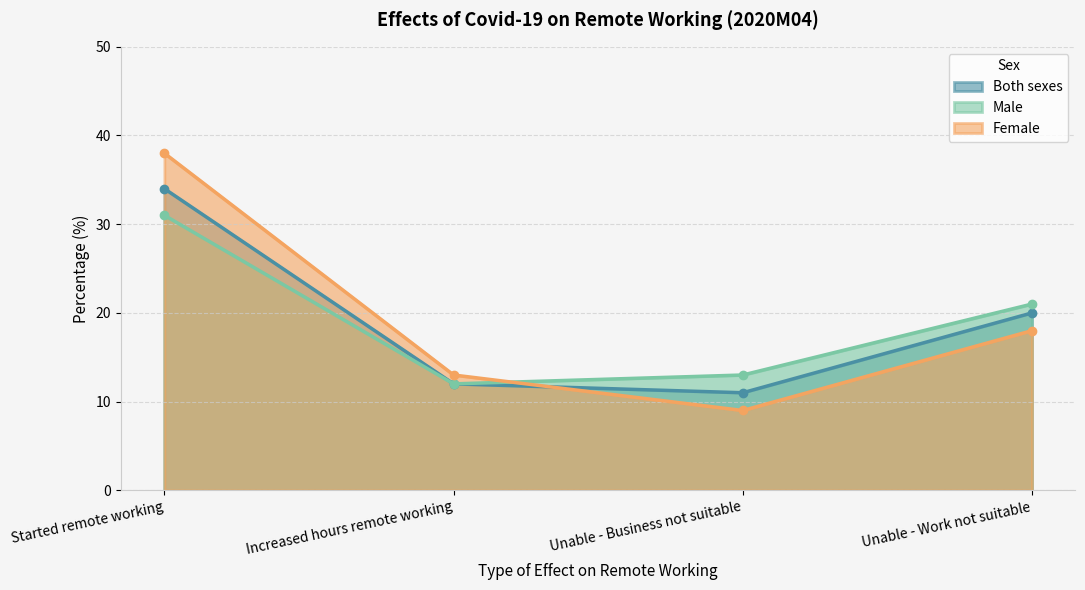

Reading left to right, list all the values displayed in this chart.

Both sexes: 34	12	11	20
Male: 31	12	13	21
Female: 38	13	9	18